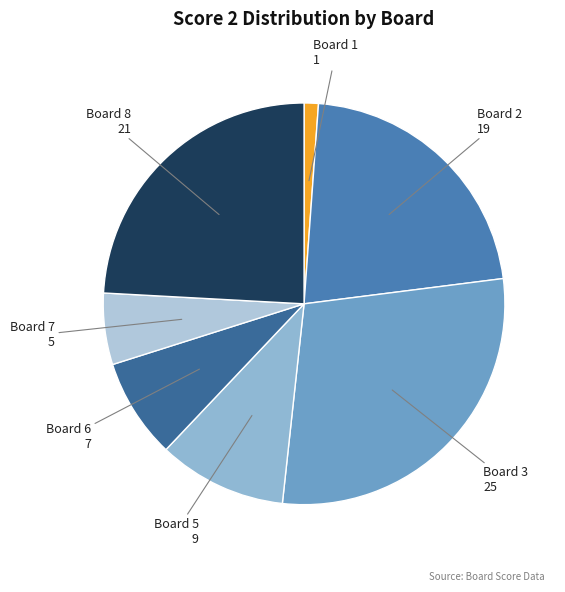

How many slices are in this pie chart?

7